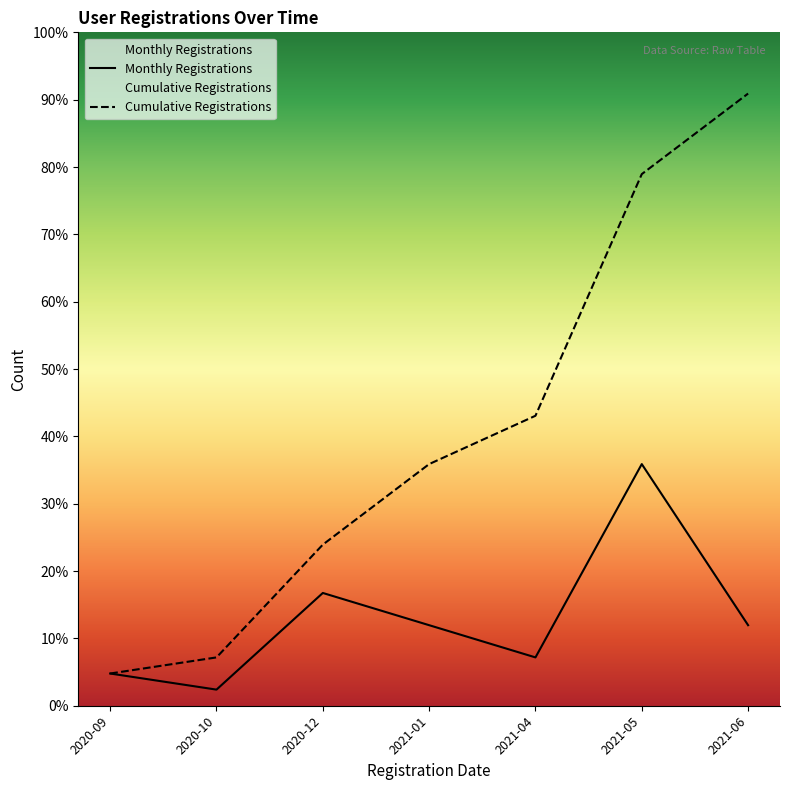

Reading left to right, transcribe all the data shown in this chart.

Monthly Registrations: 2	1	7	5	3	15	5
Cumulative Registrations: 2	3	10	15	18	33	38